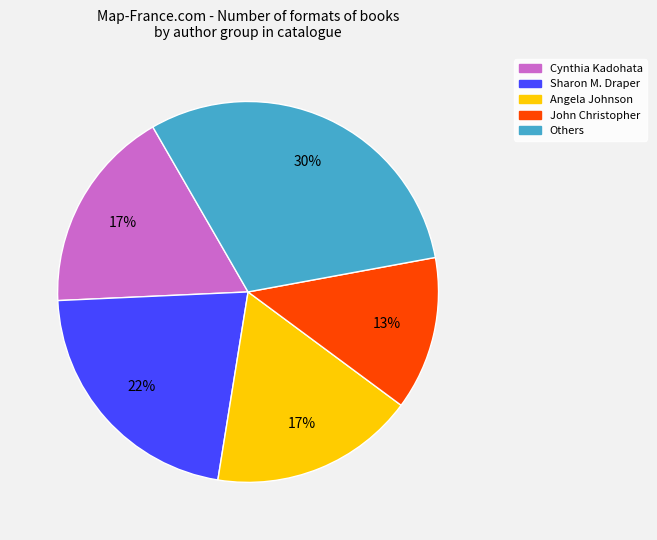

To the nearest percent, what is the difference between the largest and smallest slice percentages?

17%